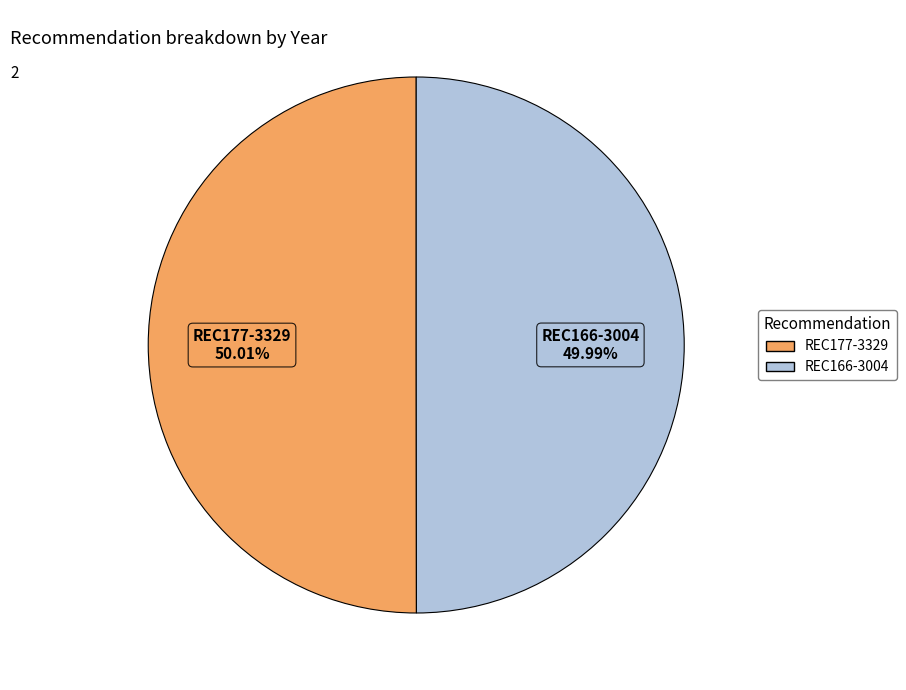

To the nearest percent, what percentage of the pie is REC177-3329?

50%